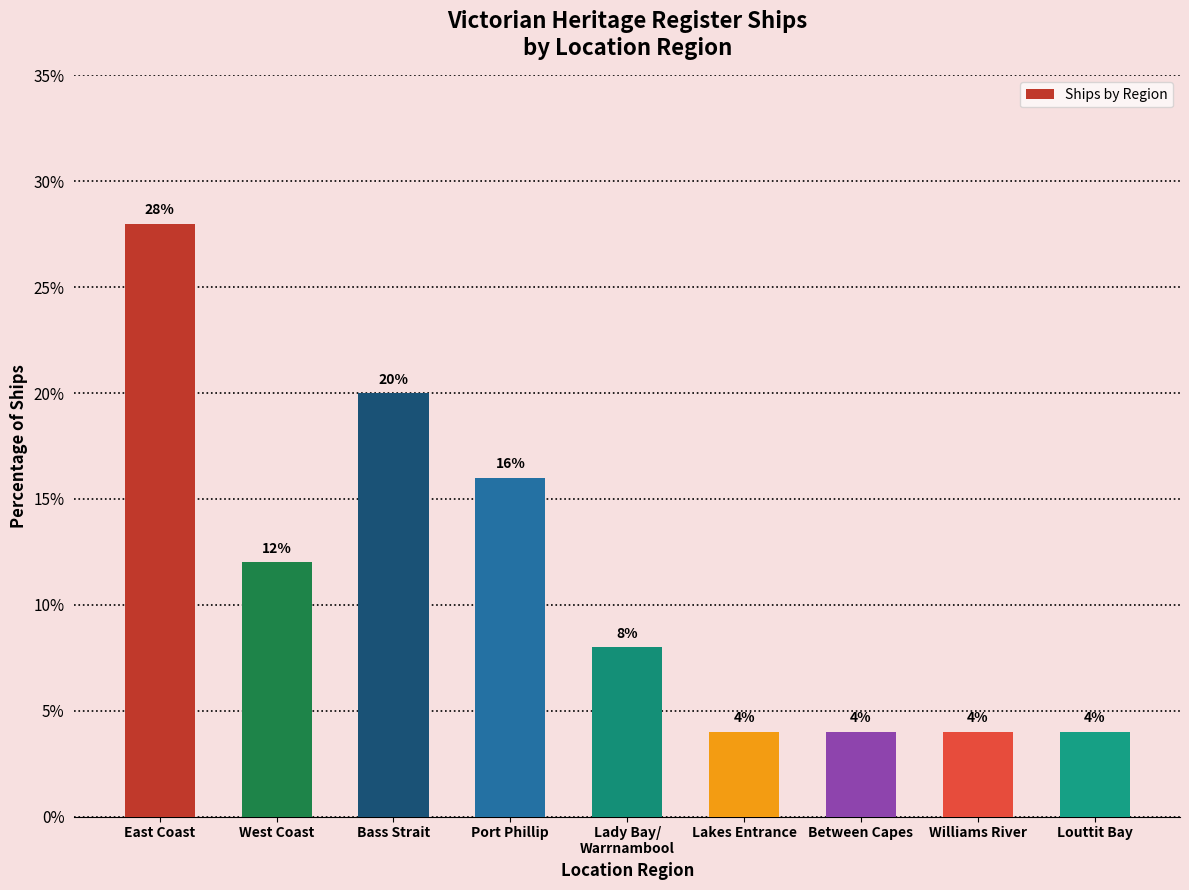

Count the values in the range 4 to 16.

7